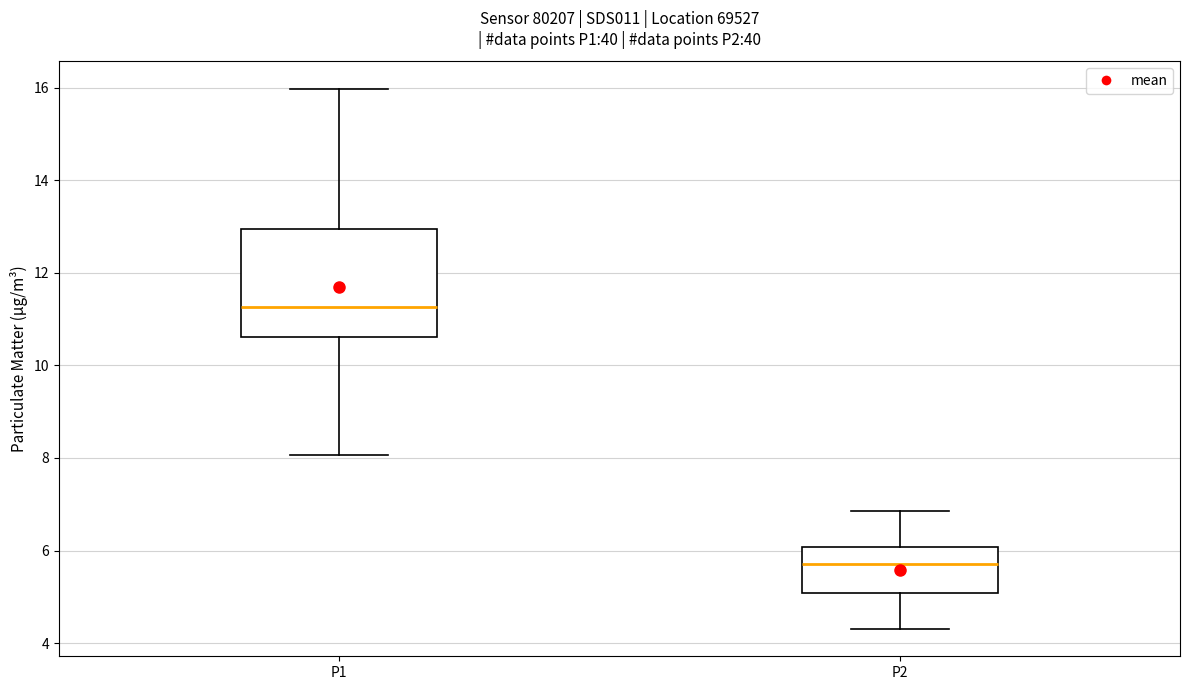

Reading left to right, read every box against the y-axis: the position of its median line, the range the box covers, and the ends of its whiskers. The values are not printed on the chart, so give them approximately, as read against the axis.

P1: median 11.2, box 10.6 to 13.0, whiskers 8.0 to 16.0
P2: median 5.8, box 5.0 to 6.0, whiskers 4.4 to 6.8